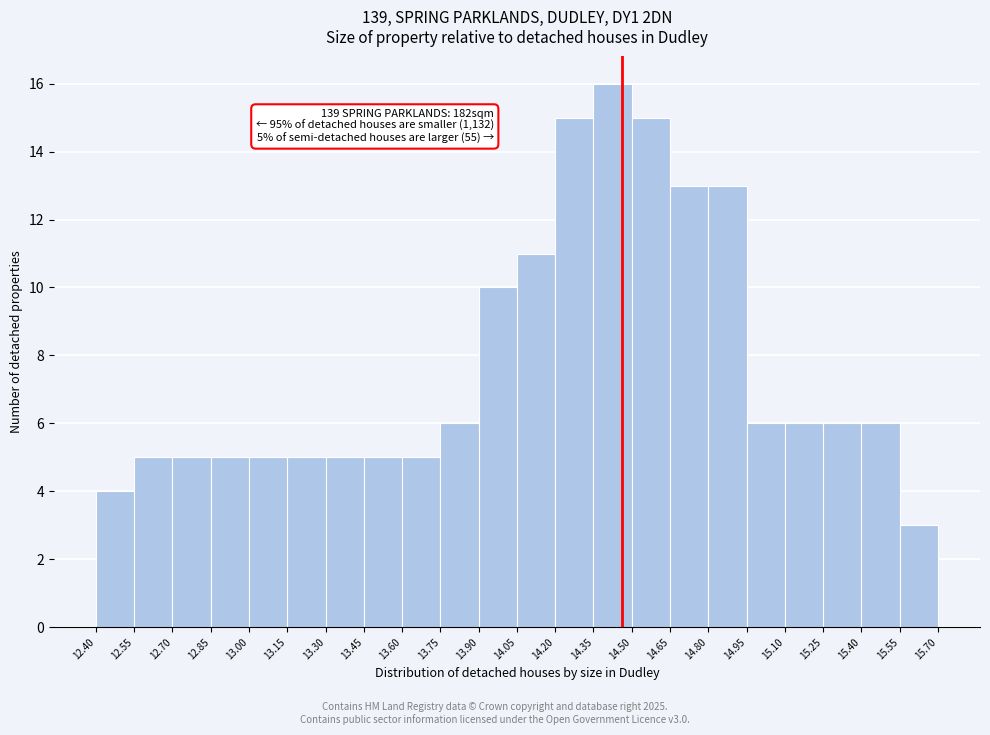

Which range on the x-axis has the tallest bar?

14.35 to 14.50